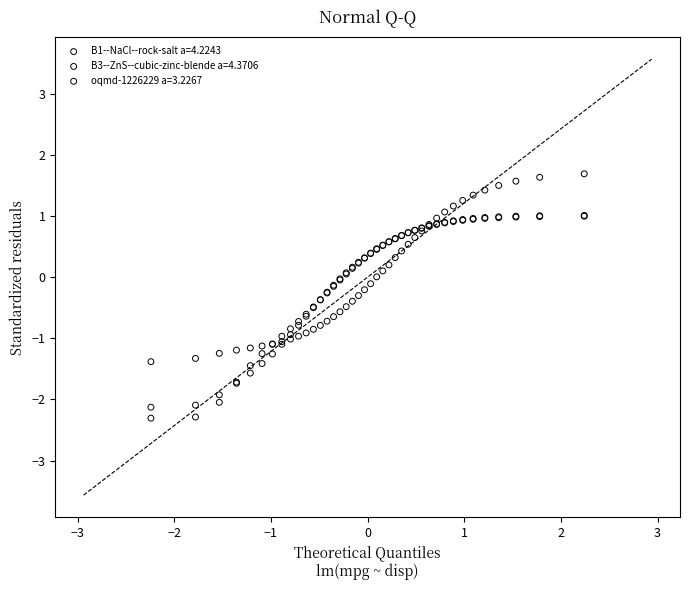

What are all the series names shown in the legend?

B1--NaCl--rock-salt a=4.2243, B3--ZnS--cubic-zinc-blende a=4.3706, oqmd-1226229 a=3.2267